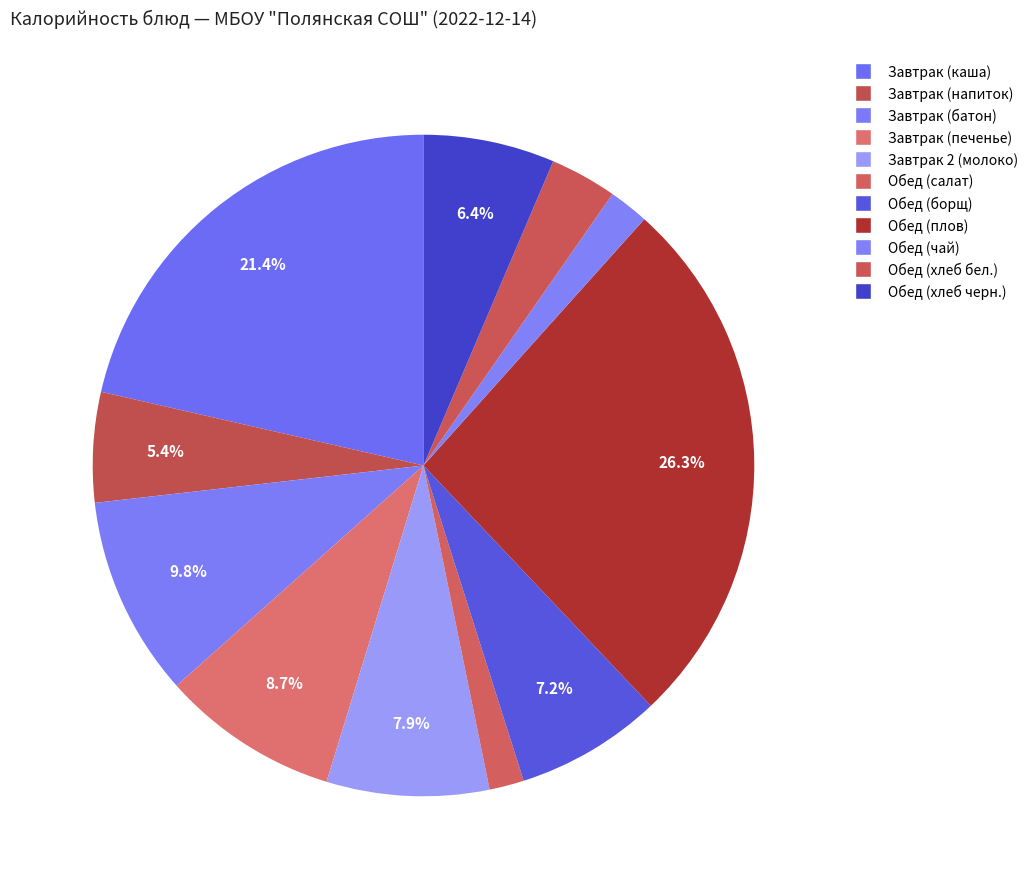

To the nearest percent, what portion does Завтрак (напиток) represent?

5%